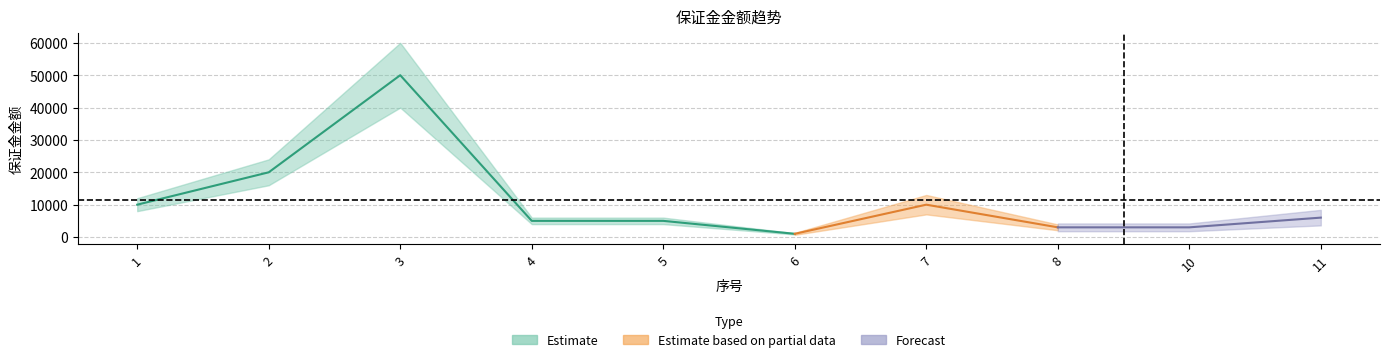

Rank the categories by value from lowest to highest.

6, 8, 10, 4, 5, 11, 1, 7, 2, 3